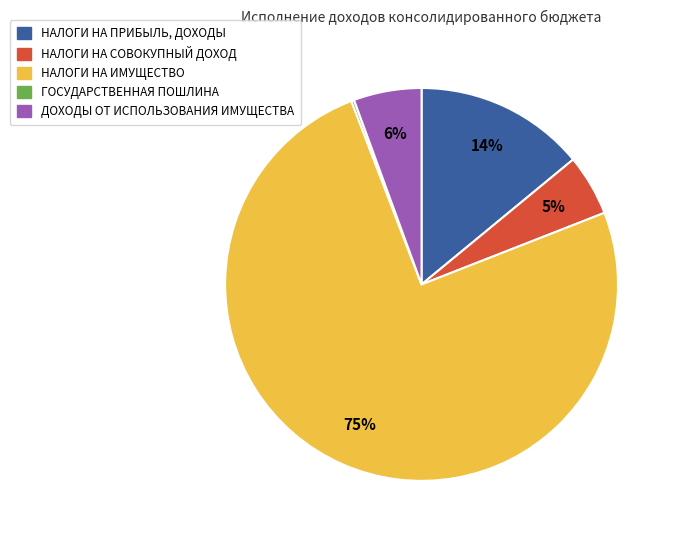

Do НАЛОГИ НА ИМУЩЕСТВО and ДОХОДЫ ОТ ИСПОЛЬЗОВАНИЯ ИМУЩЕСТВА together represent more than half of the pie?

Yes